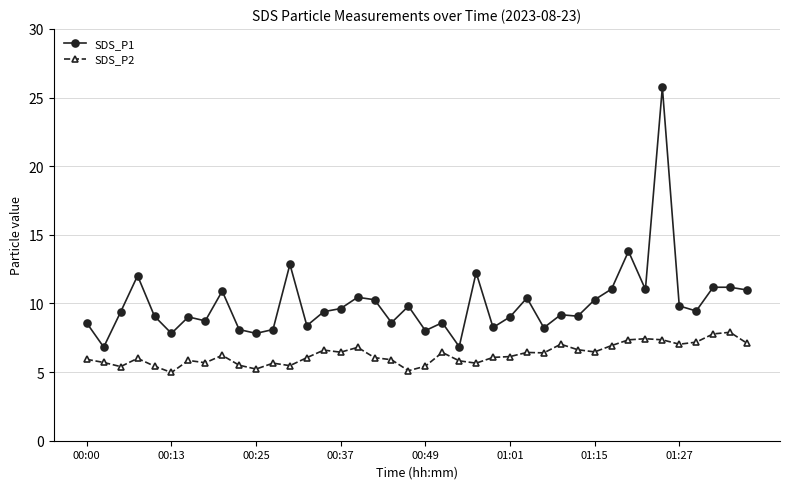

Is this an area chart (filled region under the line)?

No